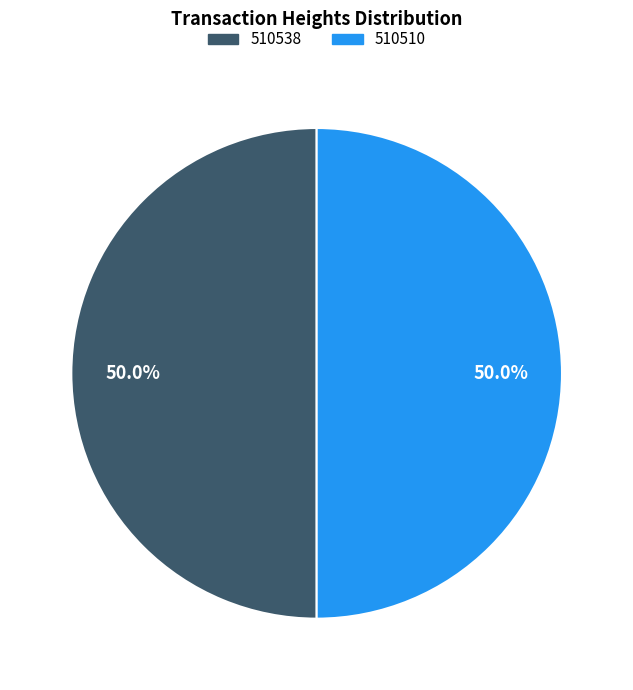

What is the ratio of the value at 510510 to the value at 510538?

1.0